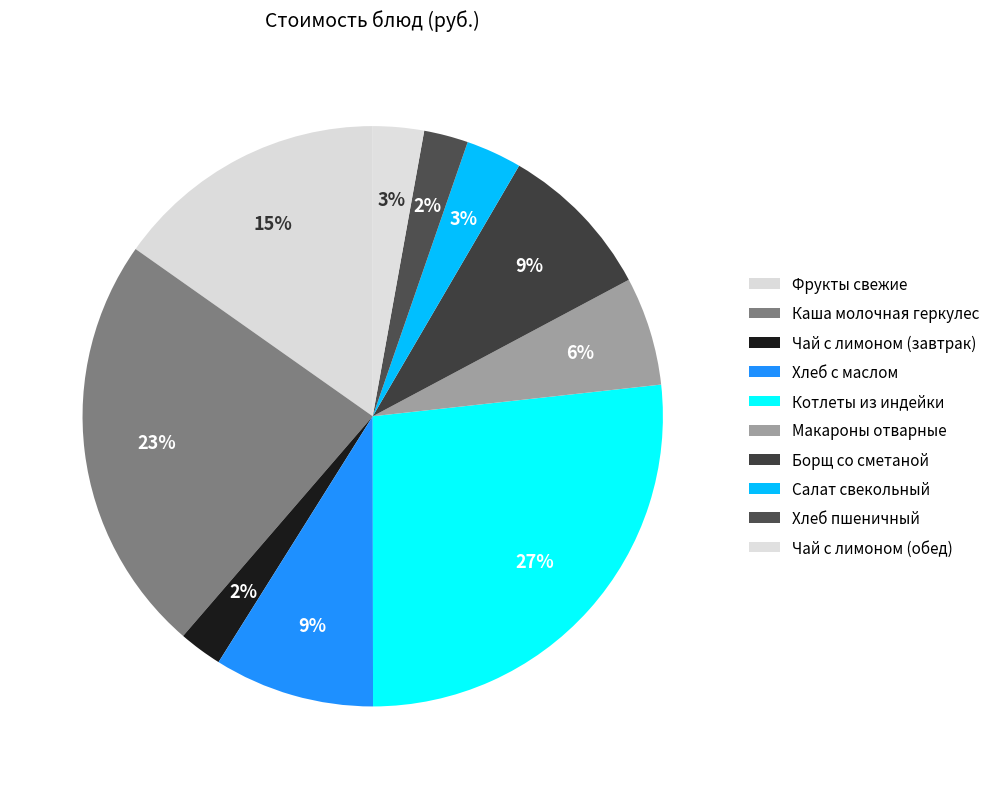

True or false: Фрукты свежие accounts for 26% of the total.

False